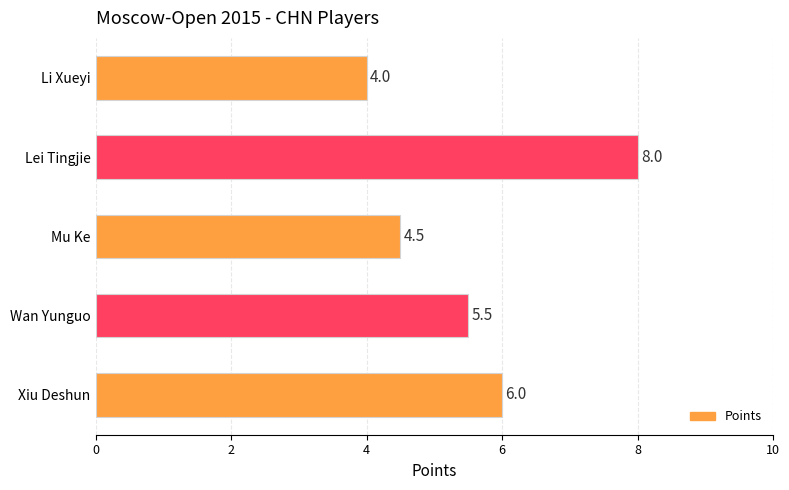

Count the values in the range 4 to 6.

4